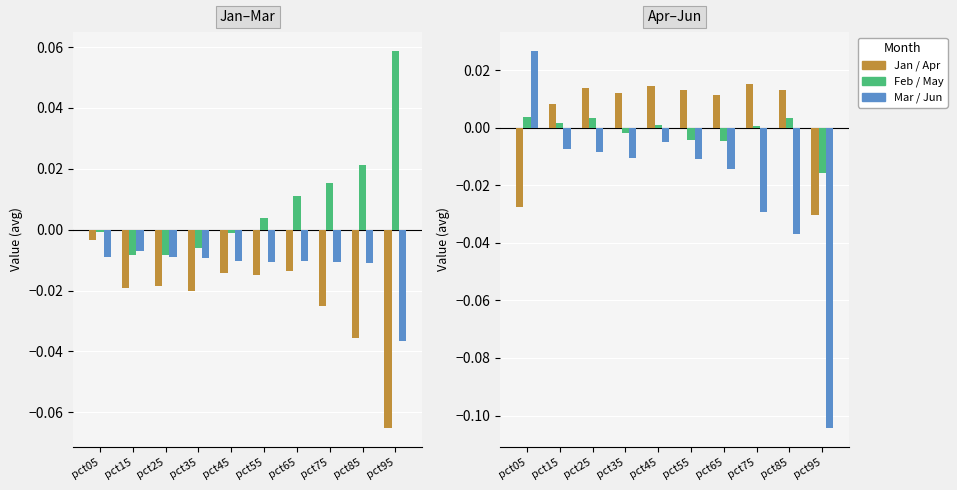

Which series has the largest total across all categories?

Feb